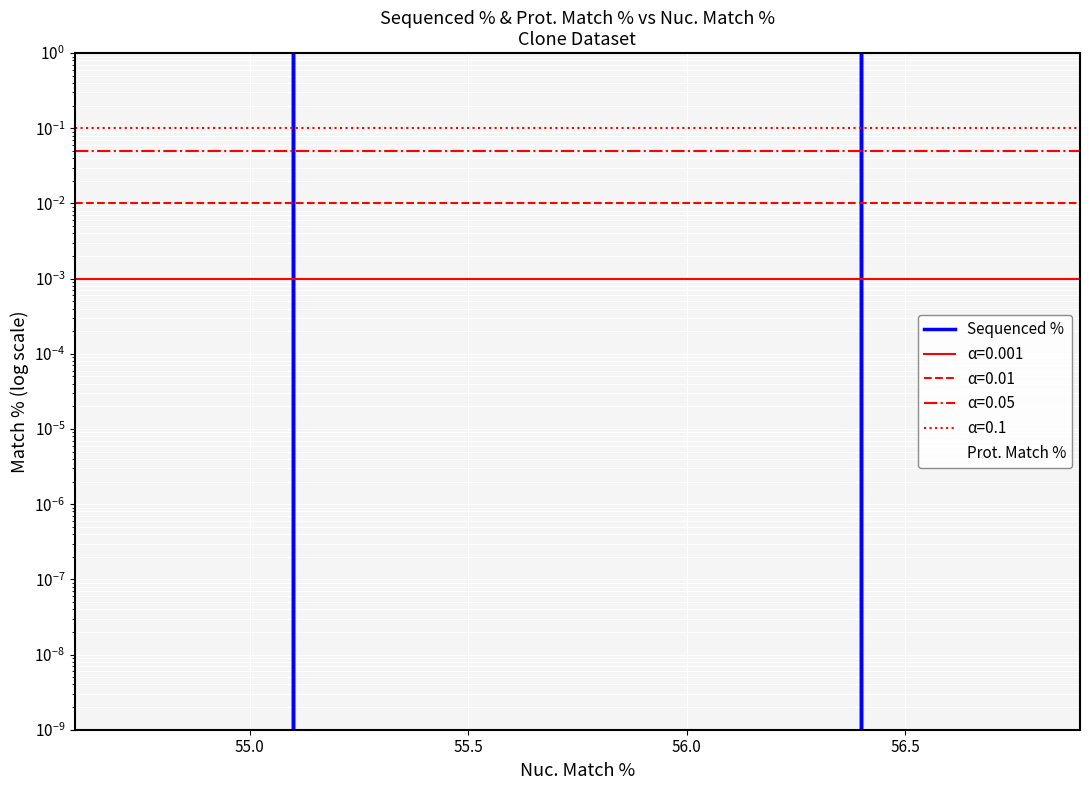

What is the approximate value of Prot. Match % at 56.0?

50.9